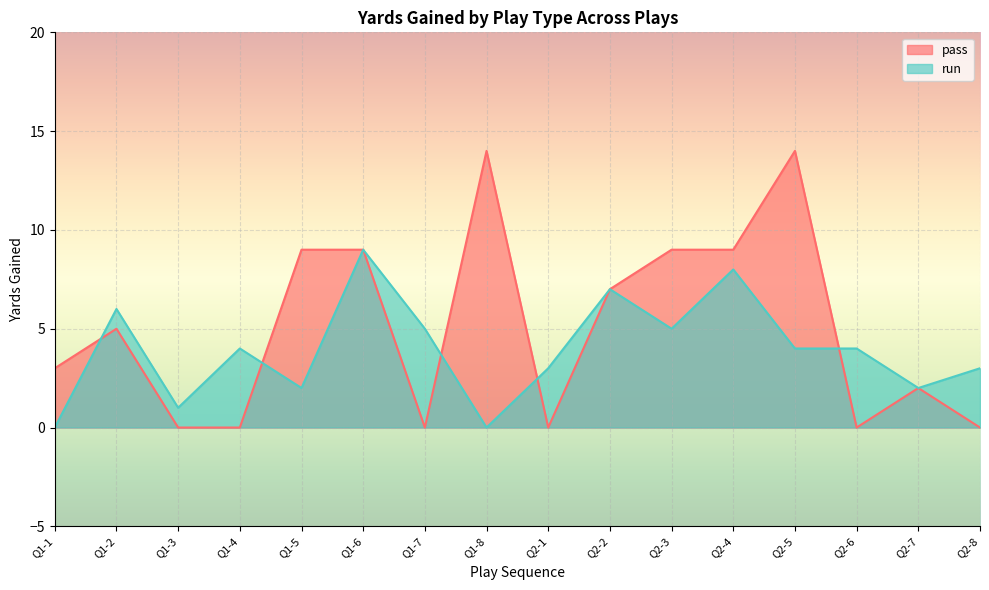

In pass, how many points are higher than both neighbors (excluding endpoints)?

4